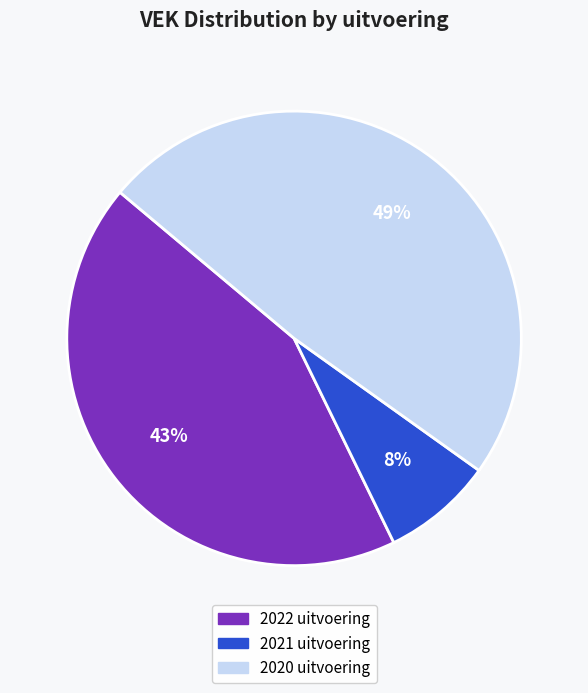

Approximately how many times larger is the value at 2020 uitvoering compared to 2022 uitvoering?

1.1